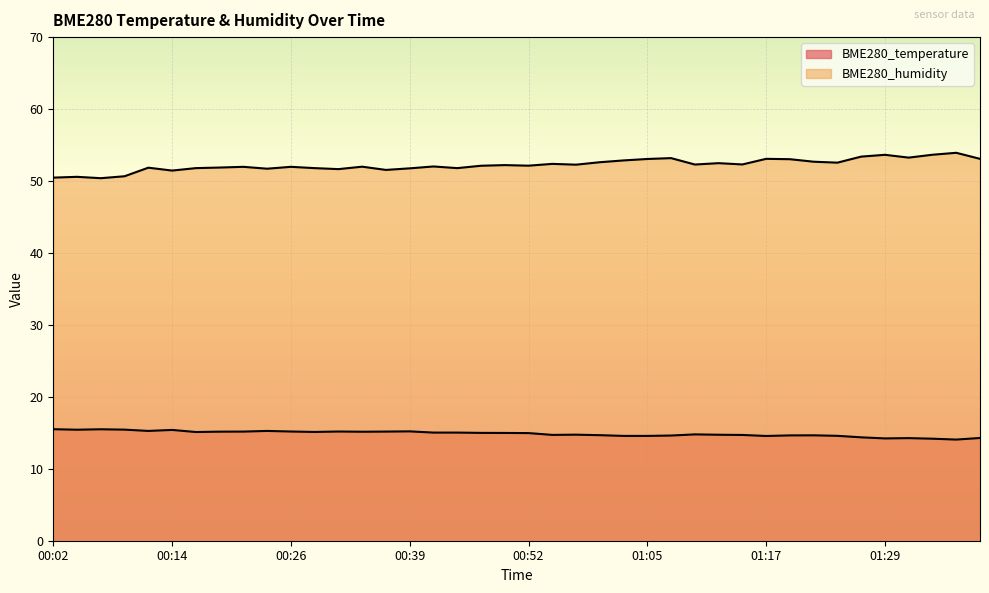

What is the difference between the maximum and second lowest values in the BME280_temperature series?

1.3